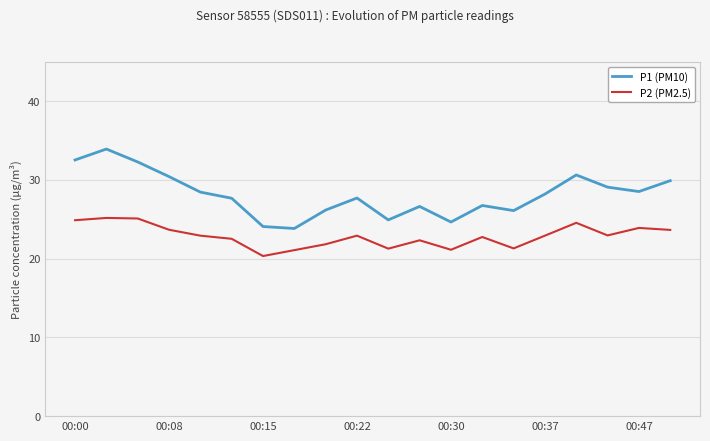

Count the number of categories in the chart.

20